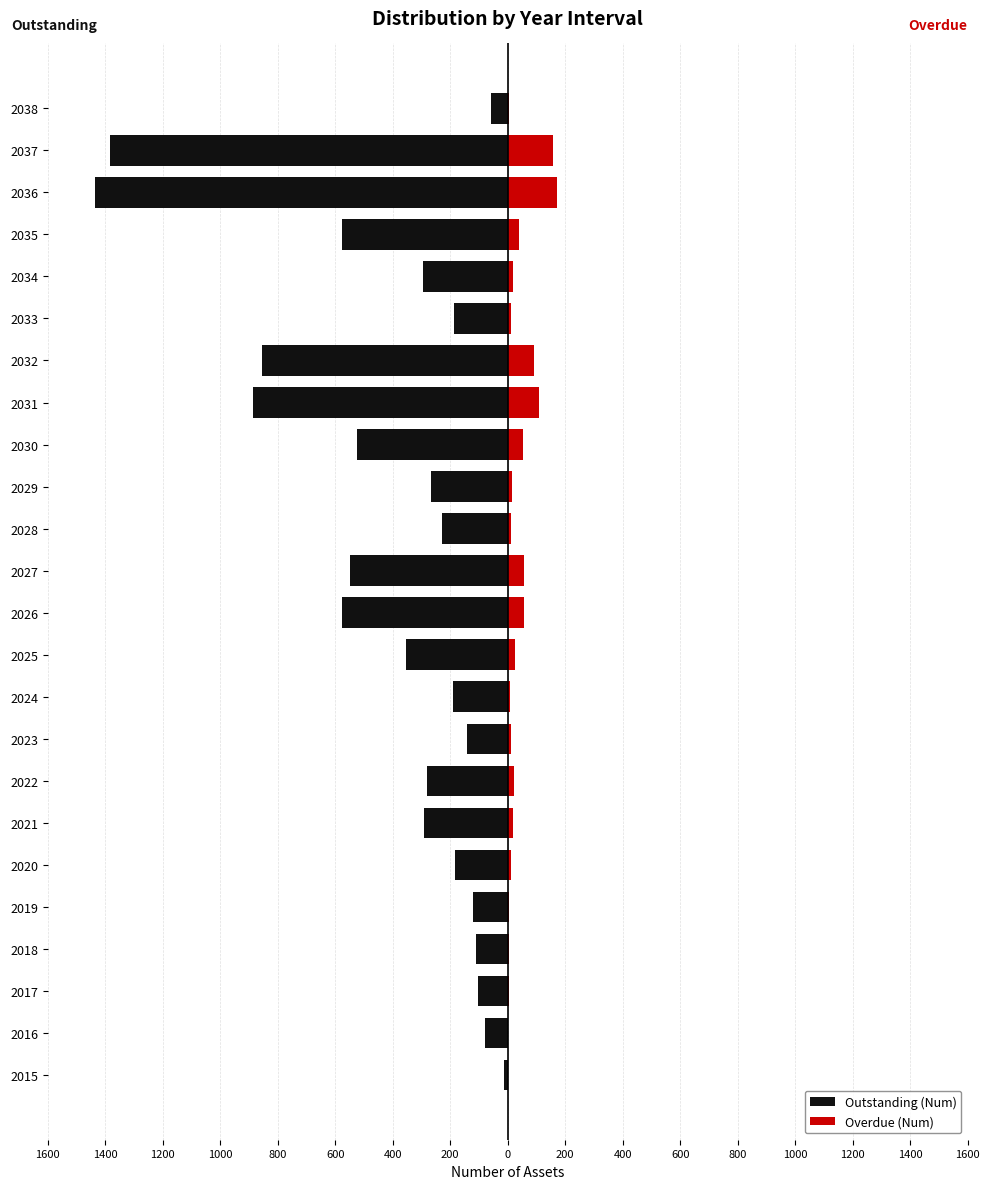

How many groups of bars are there?

24